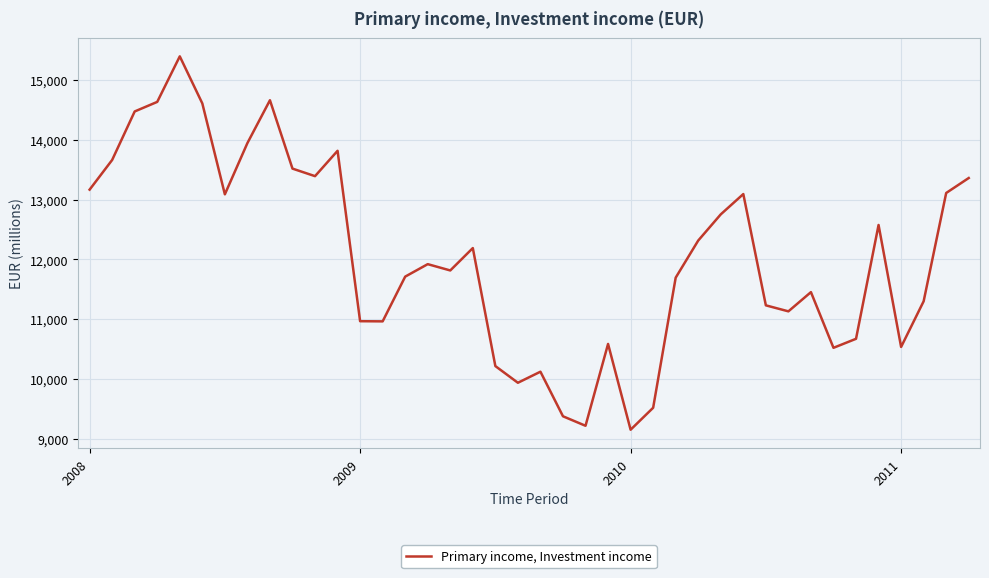

What is the difference between the maximum and minimum values?

6238.6